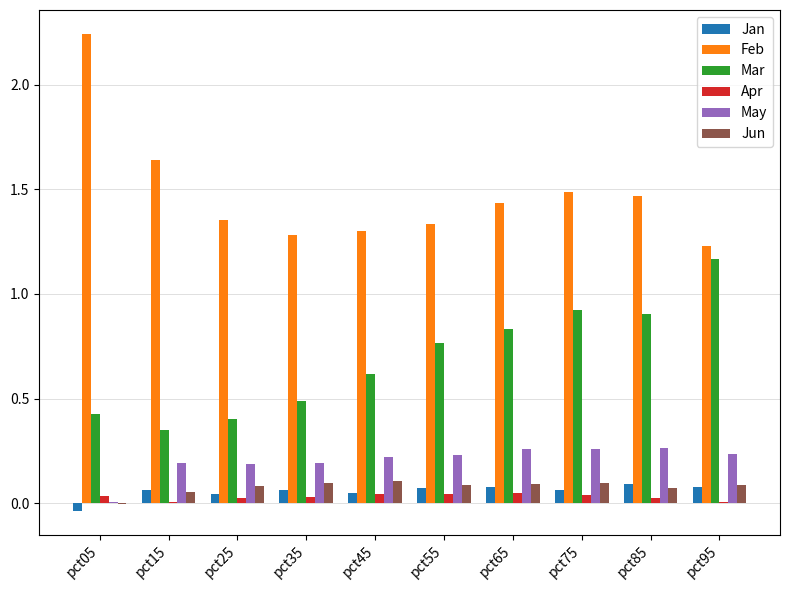

At which category does the chart reach its peak across all series?

pct05